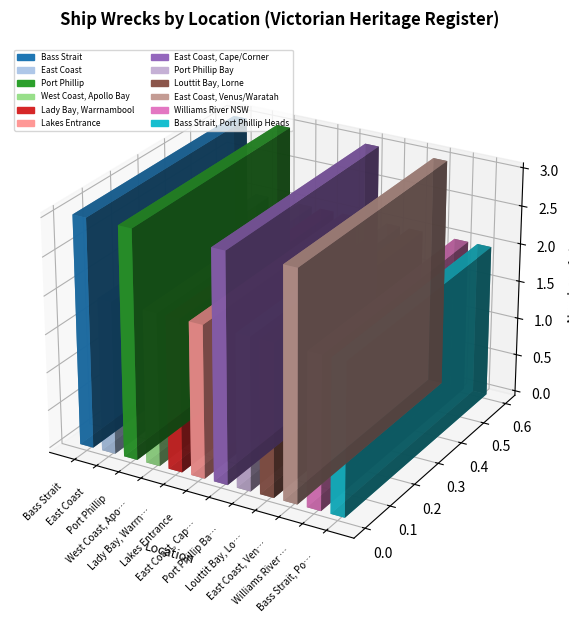

List the labels in order of value, largest first.

Bass Strait, Port Phillip, East Coast, Cape/Corner, East Coast, Venus/Waratah, East Coast, West Coast, Apollo Bay, Lady Bay, Warrnambool, Lakes Entrance, Port Phillip Bay, Louttit Bay, Lorne, Williams River NSW, Bass Strait, Port Phillip Heads